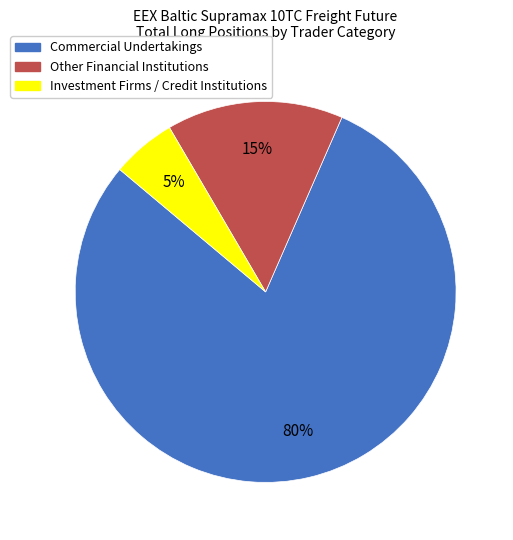

To the nearest percent, what percentage of the pie is Other Financial Institutions?

15%